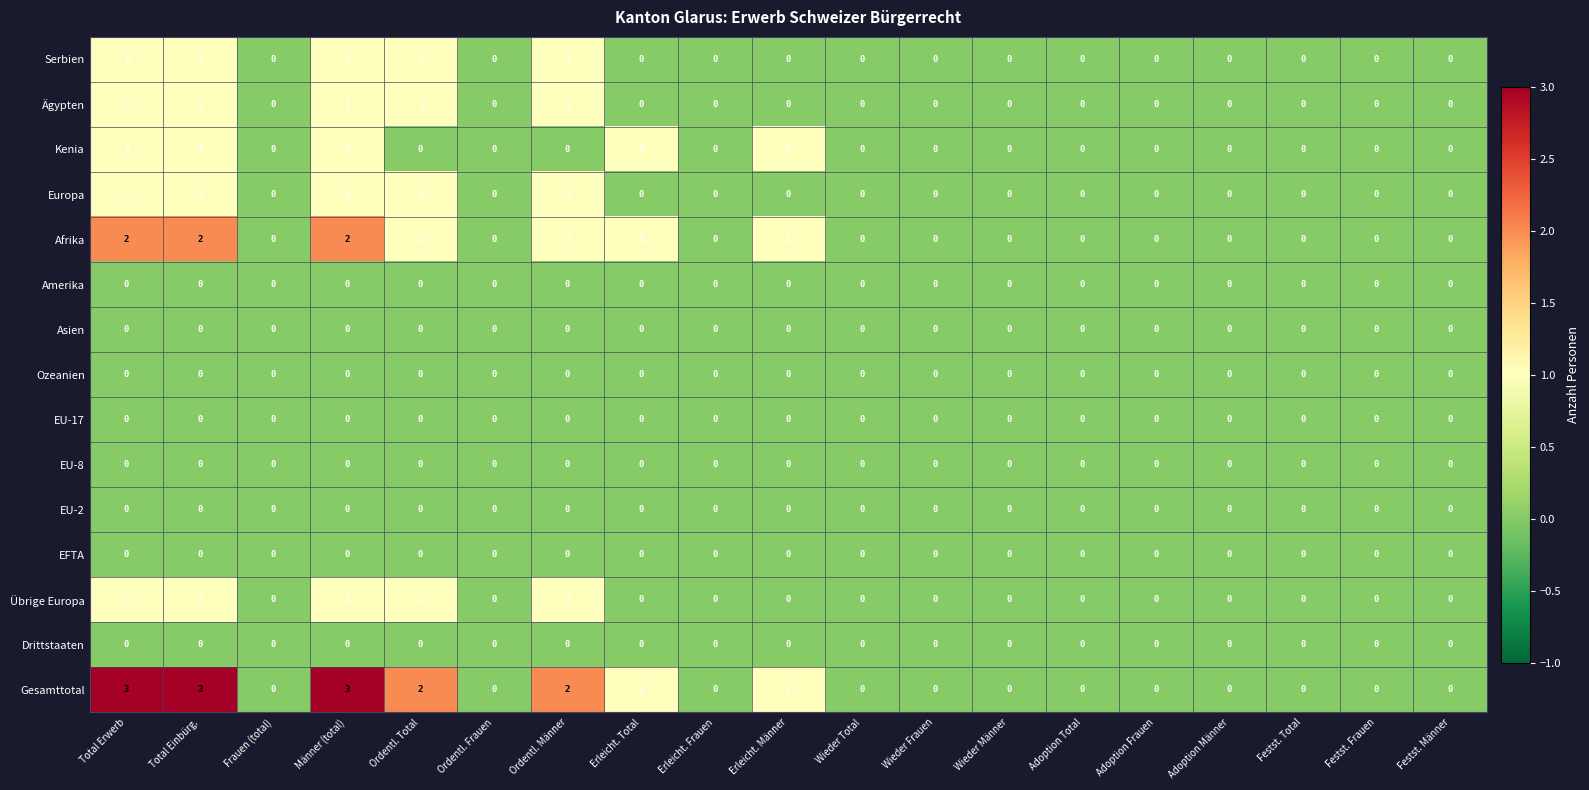

Which series has the largest range (max minus min)?

Gesamttotal